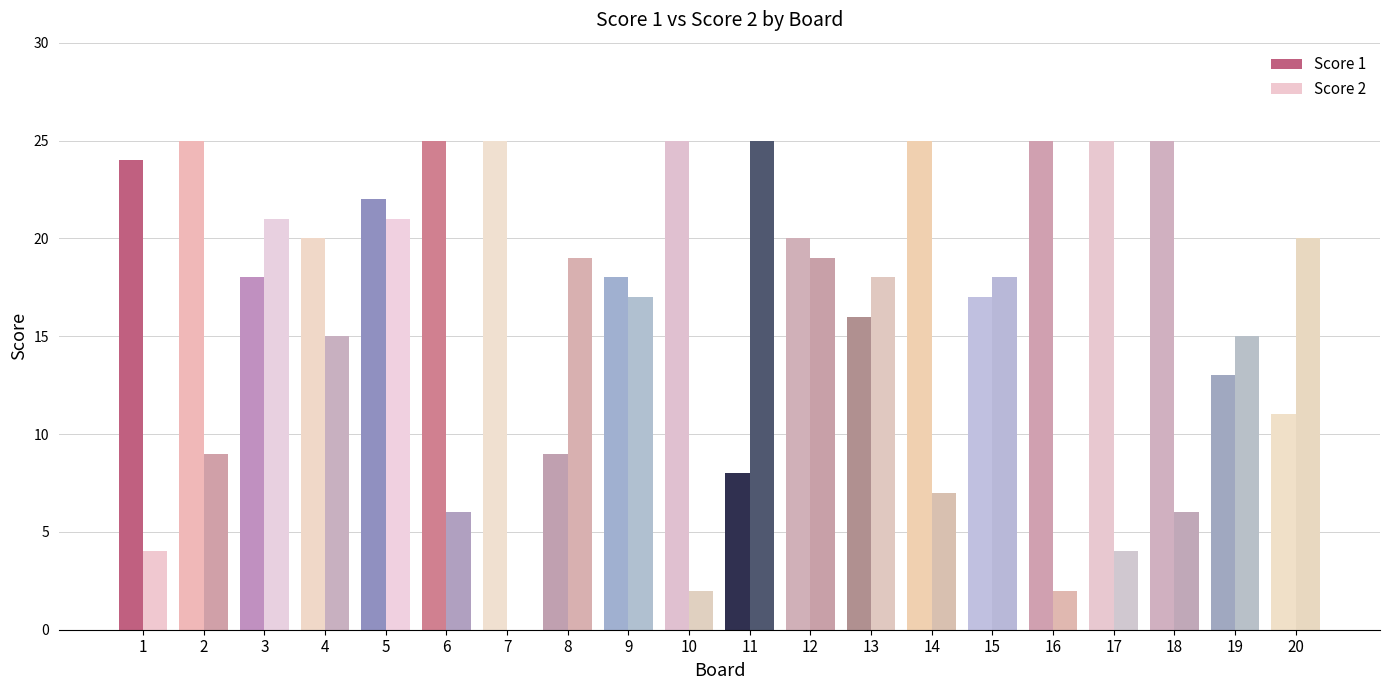

Between 3 and 20, which series saw the biggest shift?

Score 1